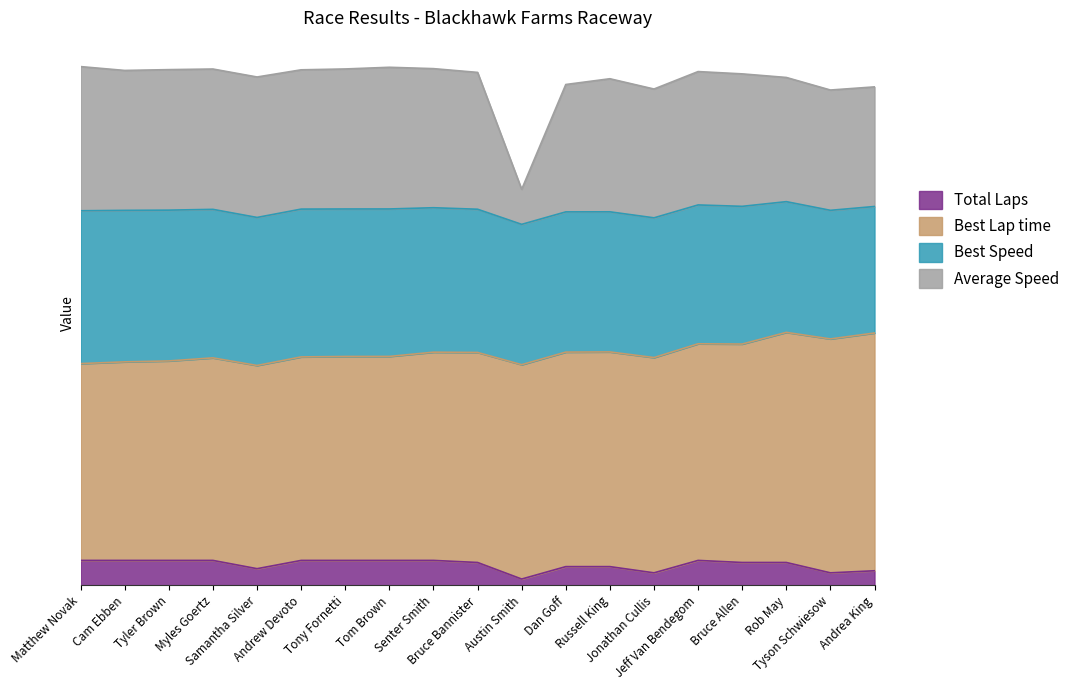

True or false: Total Laps and Average Speed intersect in this chart.

False